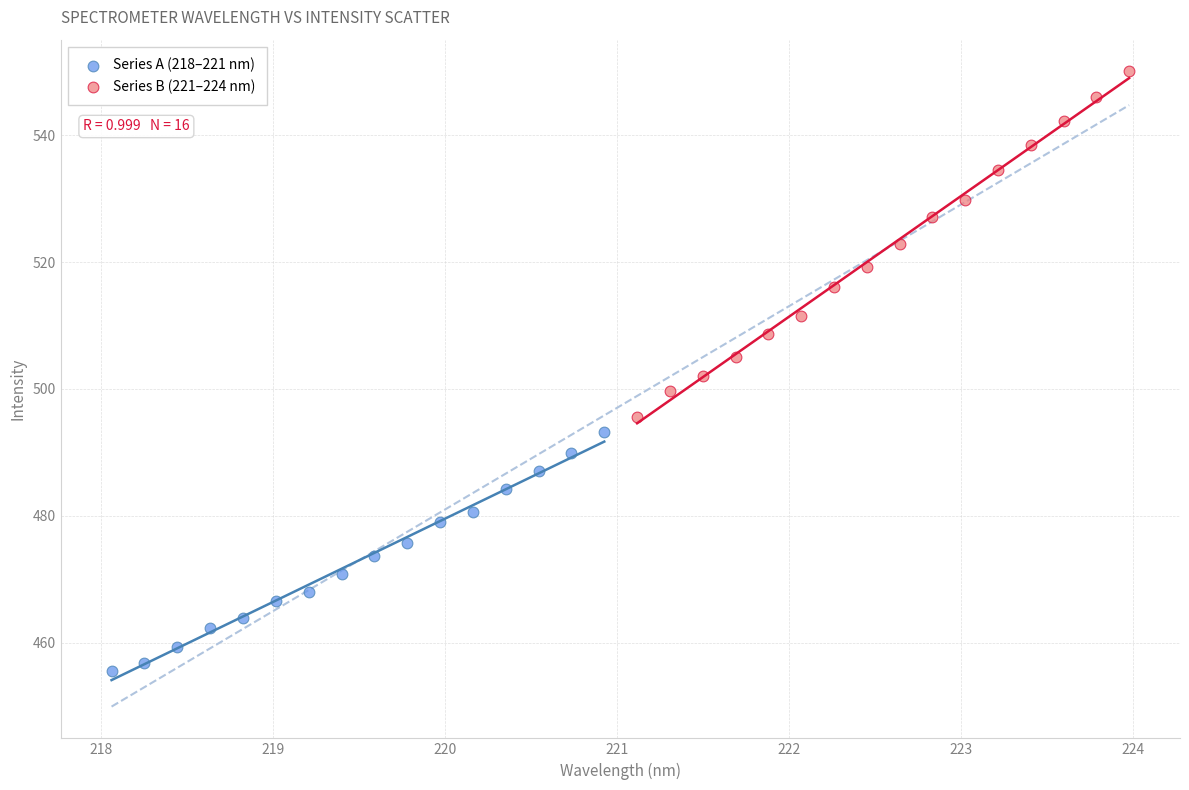

Which series has the widest spread of Y values?

Series B (221–224 nm)